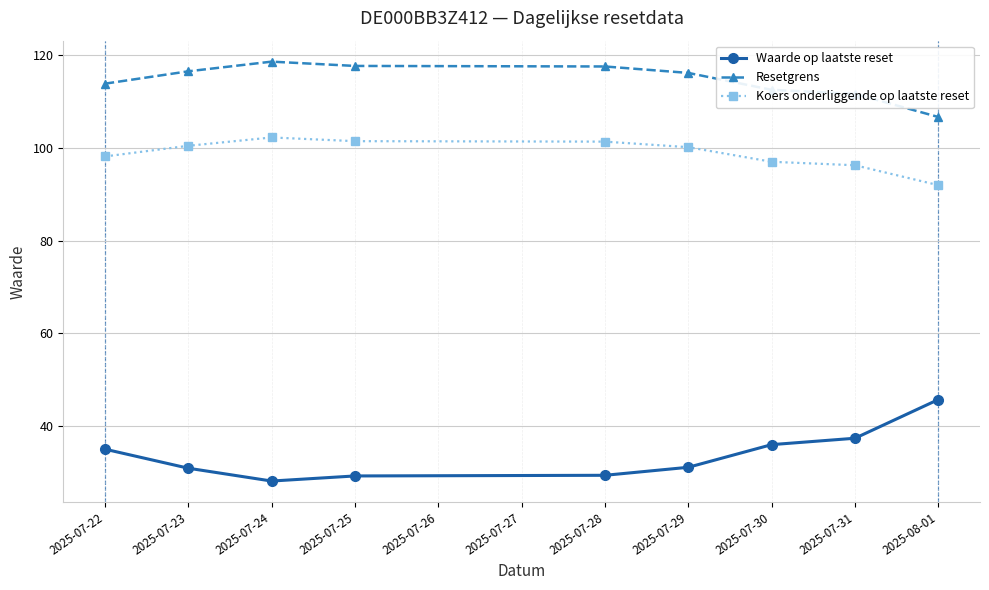

Rank the series by their maximum value, from highest to lowest.

Resetgrens, Koers onderliggende op laatste reset, Waarde op laatste reset